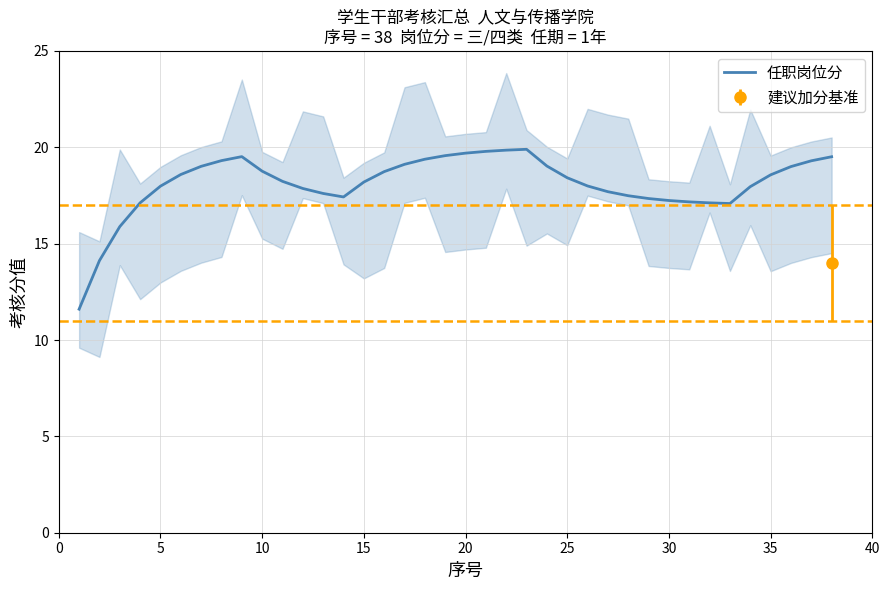

What is the greatest value displayed?

19.9